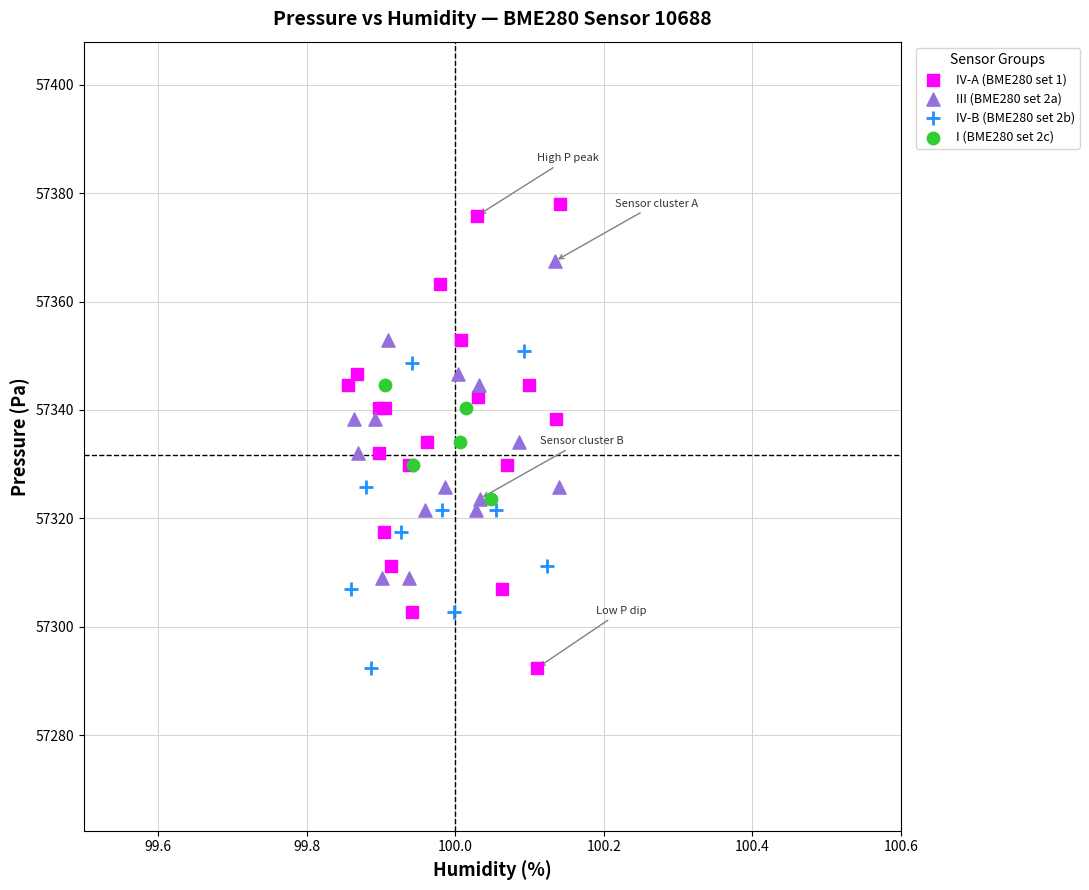

Which series has the widest spread of Y values?

IV-A (BME280 set 1)